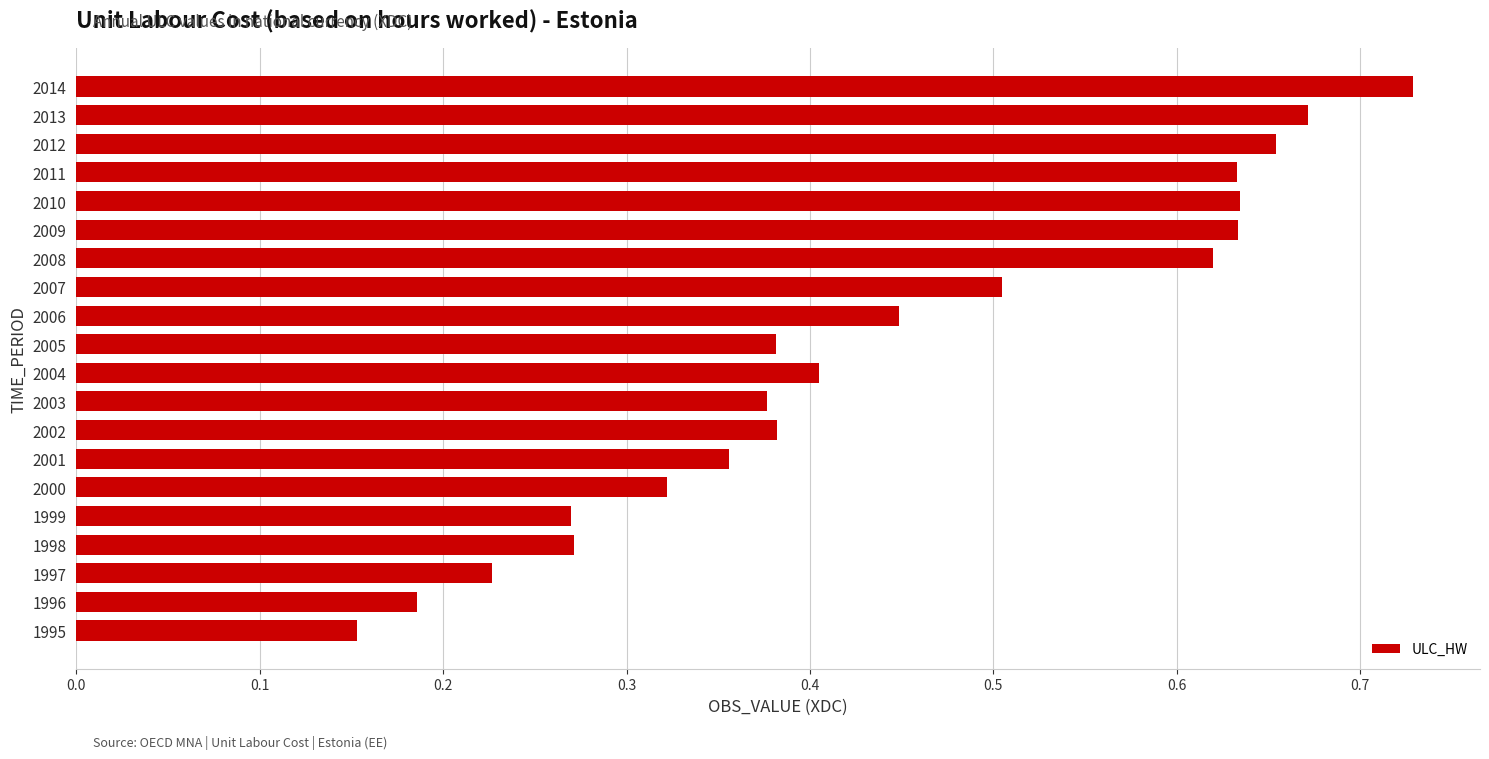

How many distinct data groups are displayed?

1